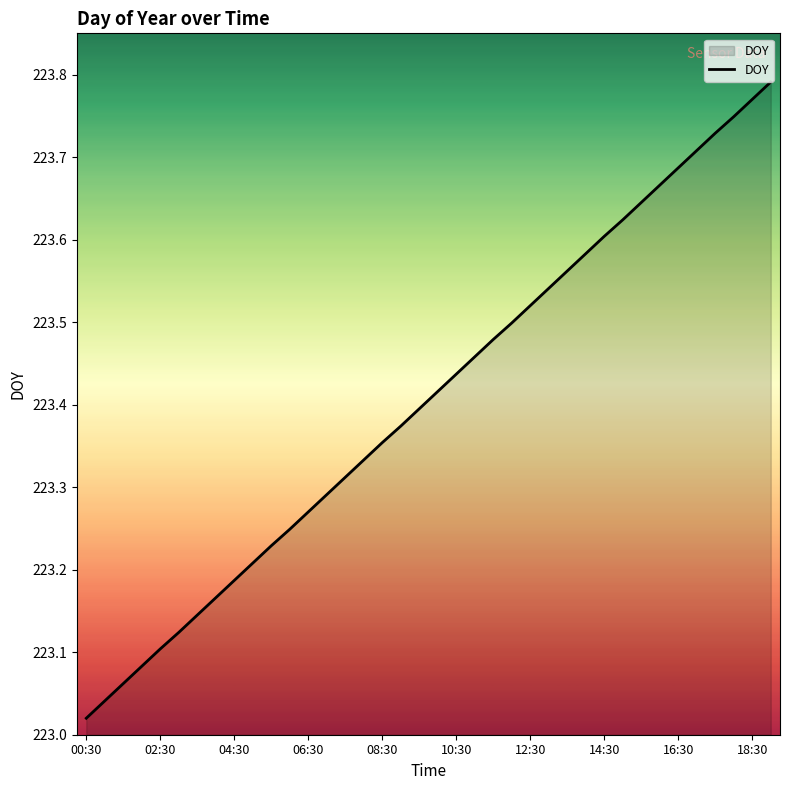

What is the difference between the maximum and minimum values?

0.8